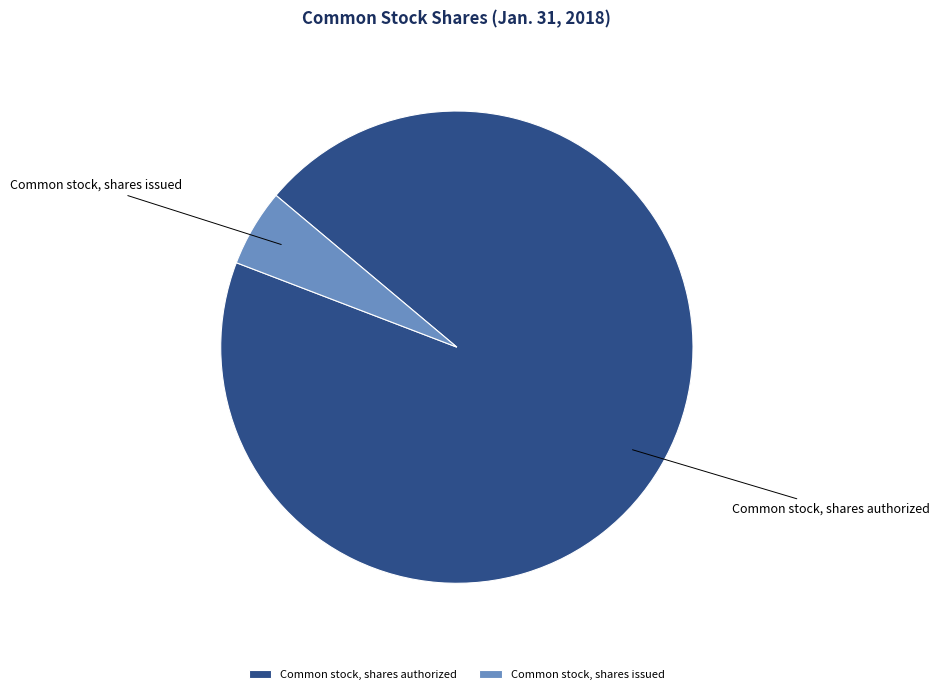

How many slices are in this pie chart?

2